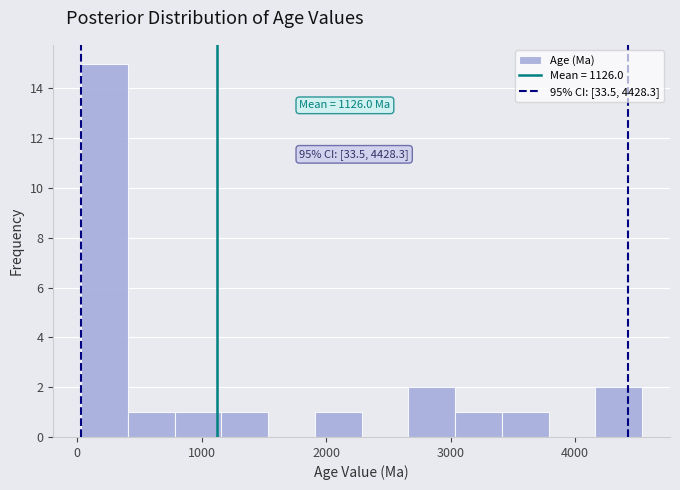

Around what value on the x-axis is the tallest bar? Give the approximate position of its centre, as read against the axis.

200